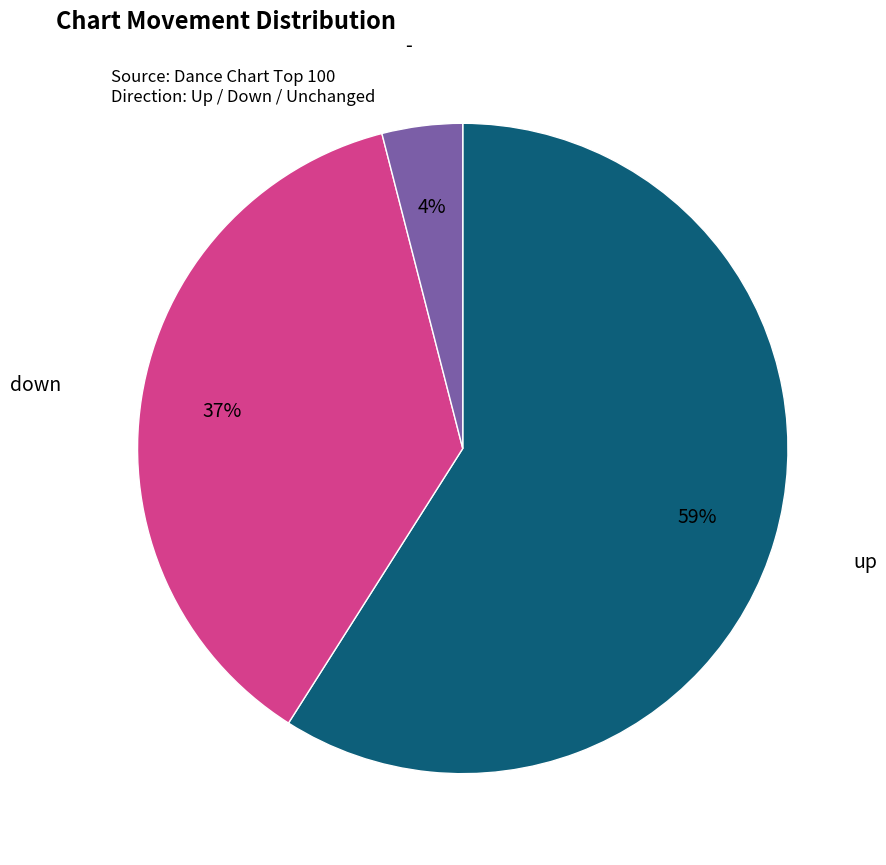

Is there a majority slice in this chart?

Yes